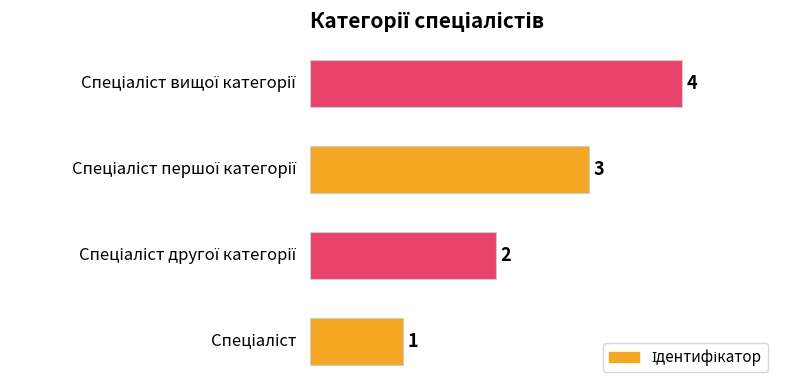

How many values are between 2 and 4?

3